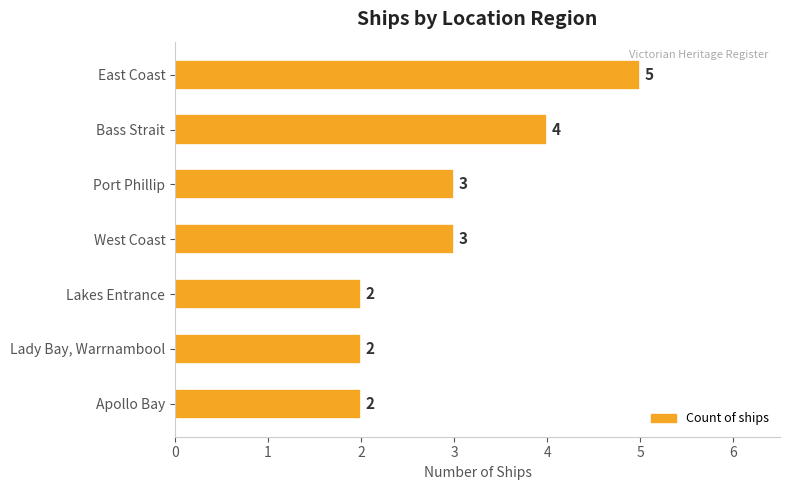

What is the difference between the maximum and second lowest values?

3